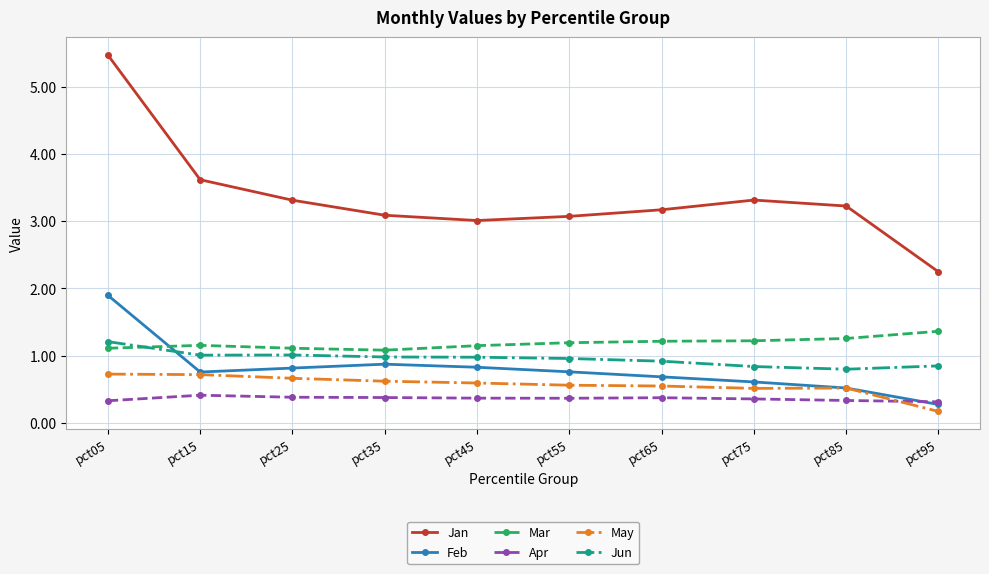

At which label is May closest to 0?

pct95